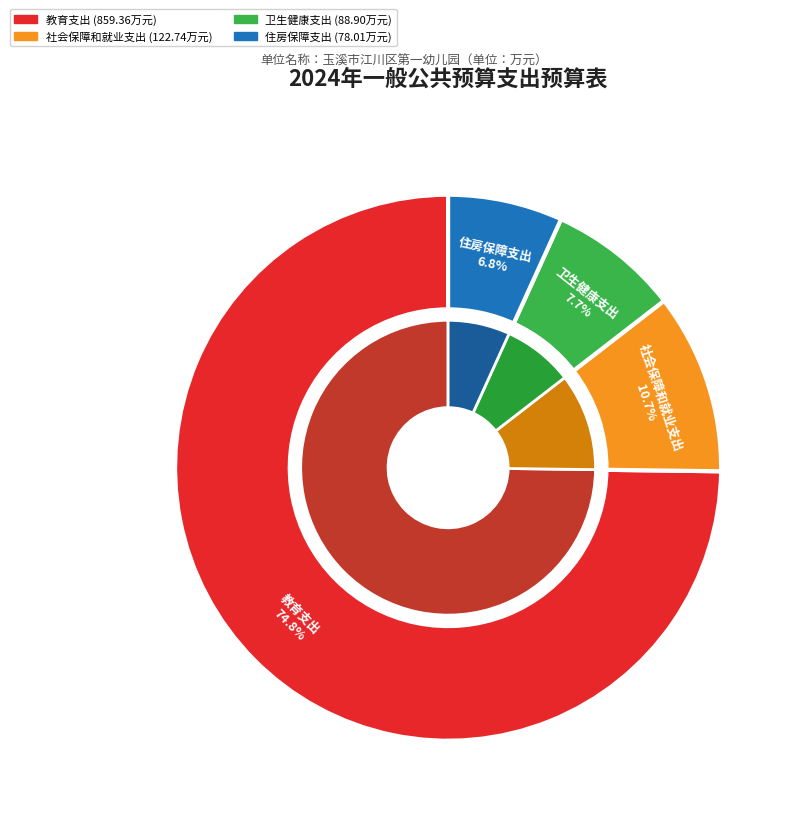

What is the smallest slice in the pie chart?

住房保障支出